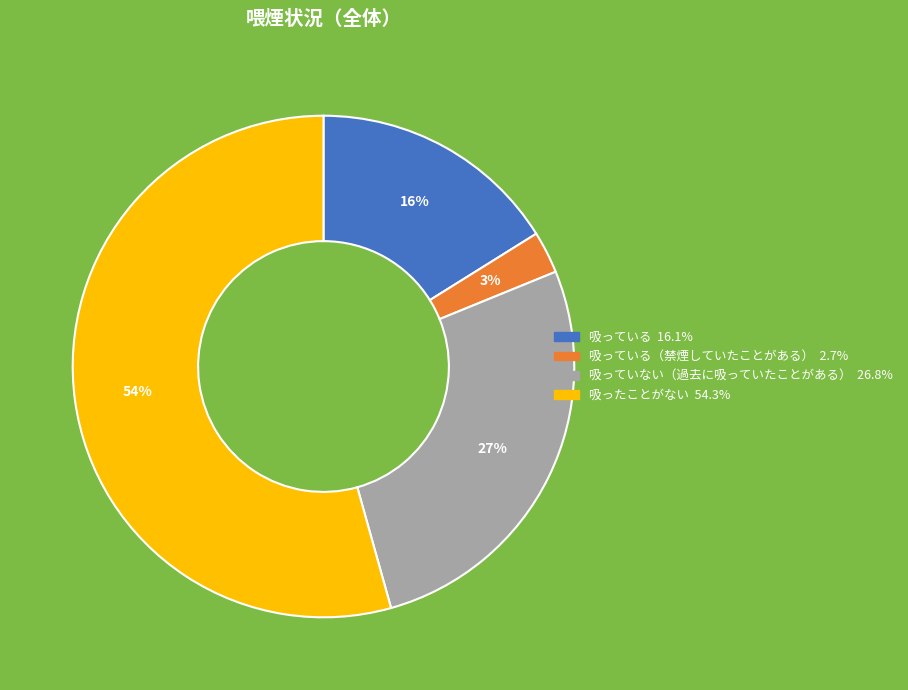

To the nearest percent, what is the average slice percentage?

25%